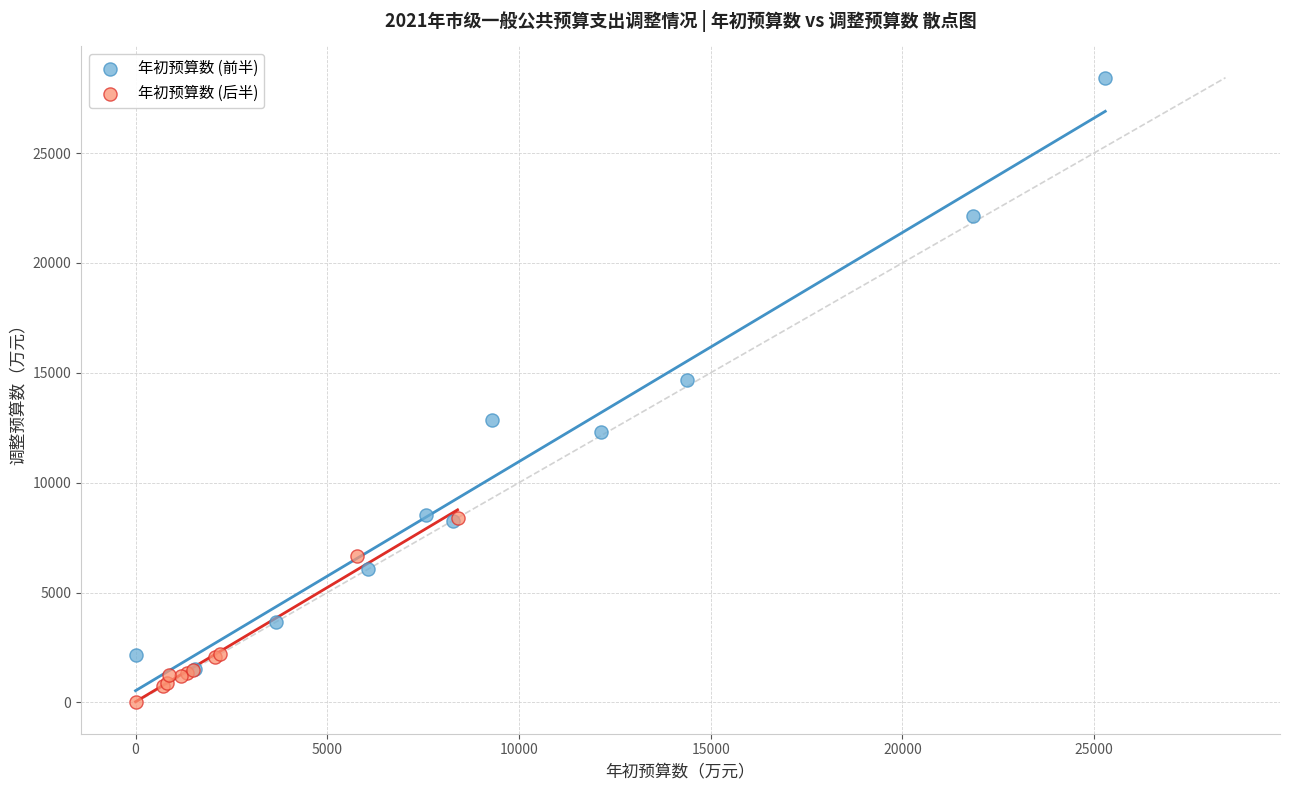

Which series contains the lowest Y value?

年初预算数 (后半)